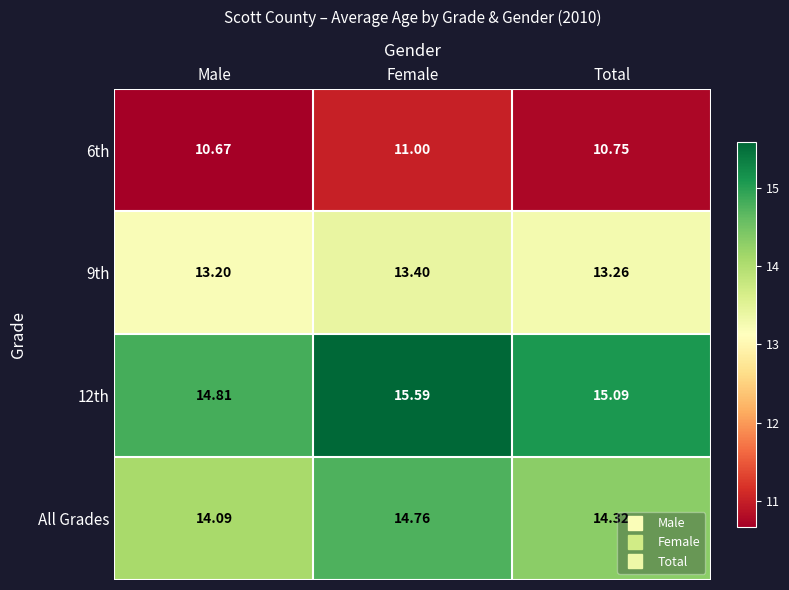

Rank the categories by 6th value from lowest to highest.

Male, Total, Female